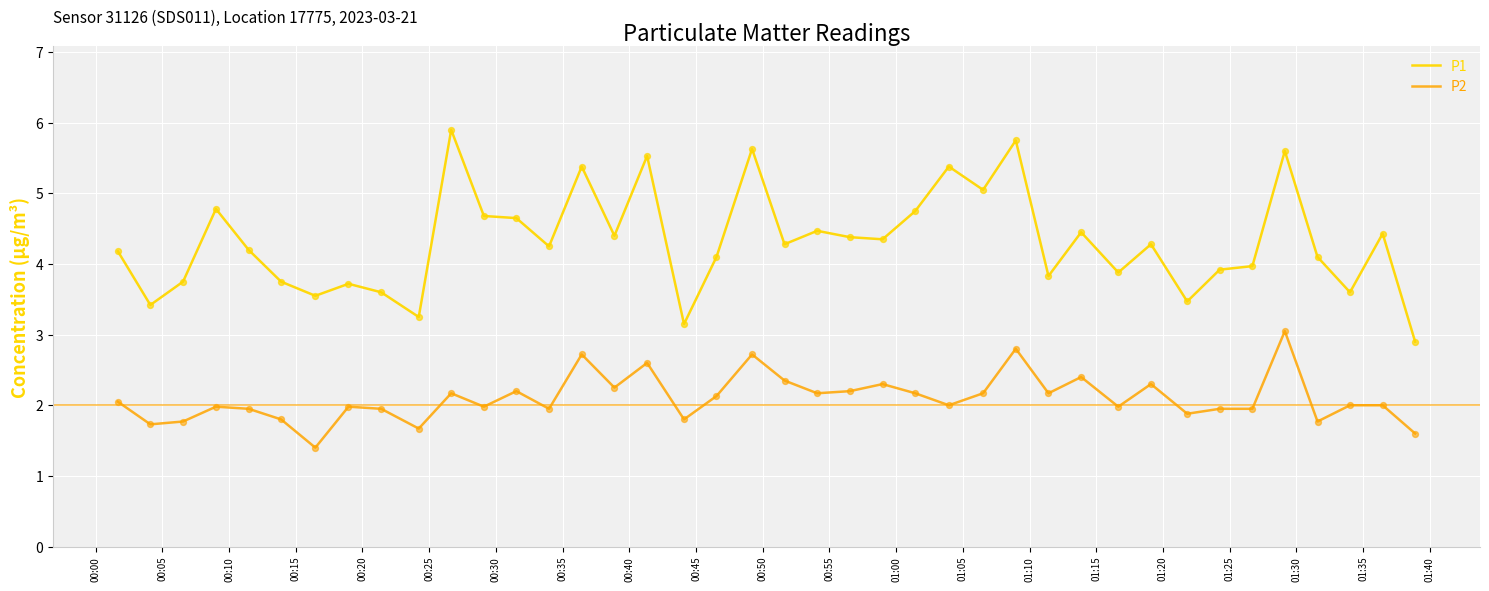

Which series has the largest total across all categories?

P1